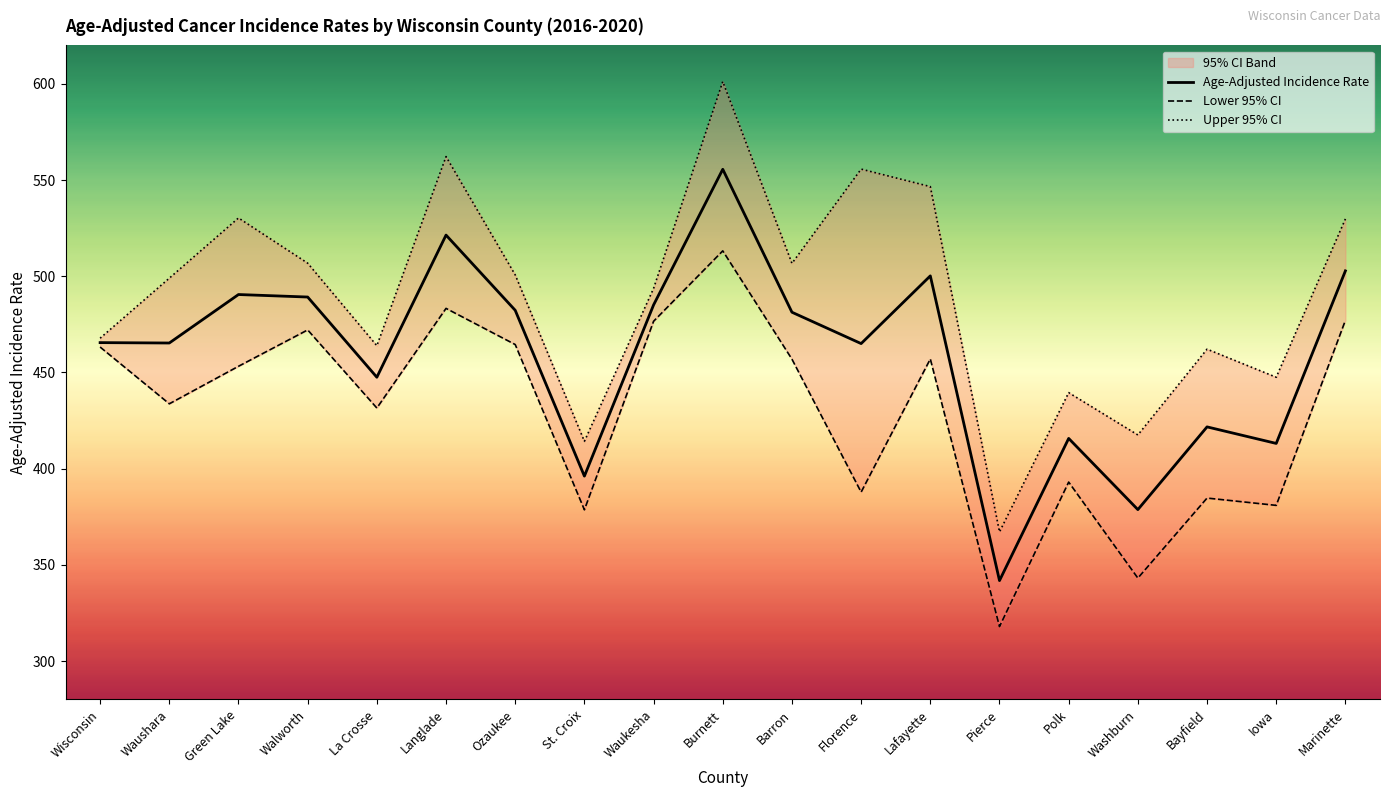

How many data points in Upper 95% CI are less than 499?

9